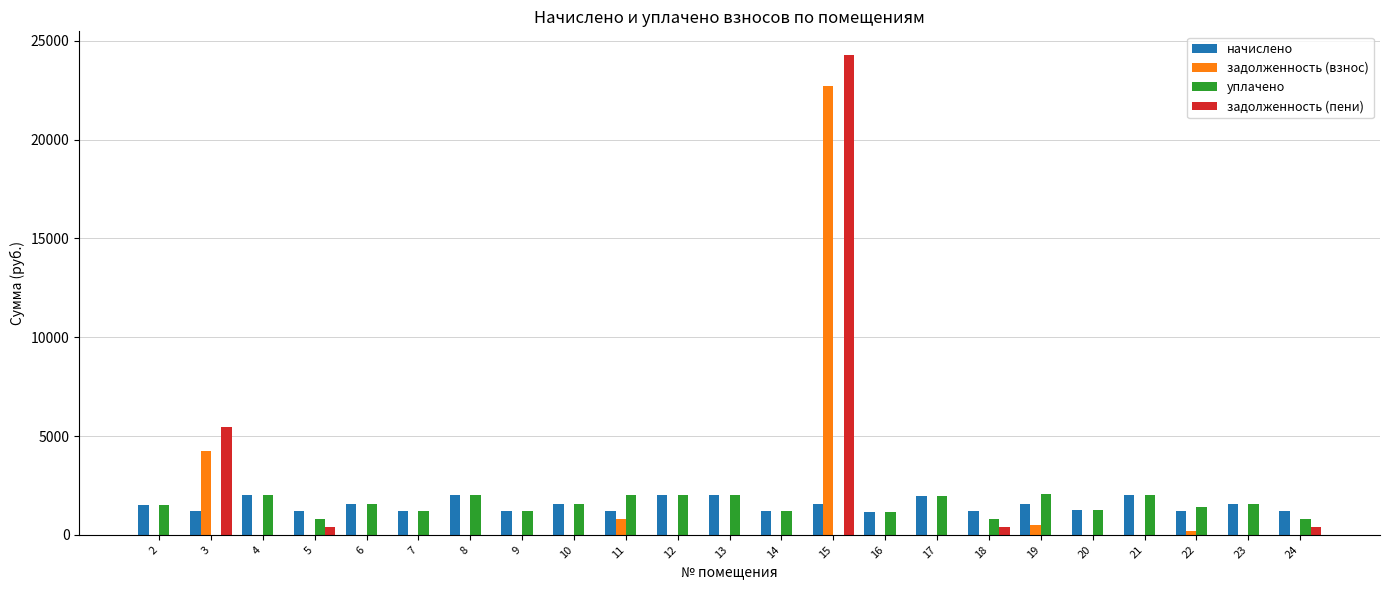

Count the number of data series in this chart.

4